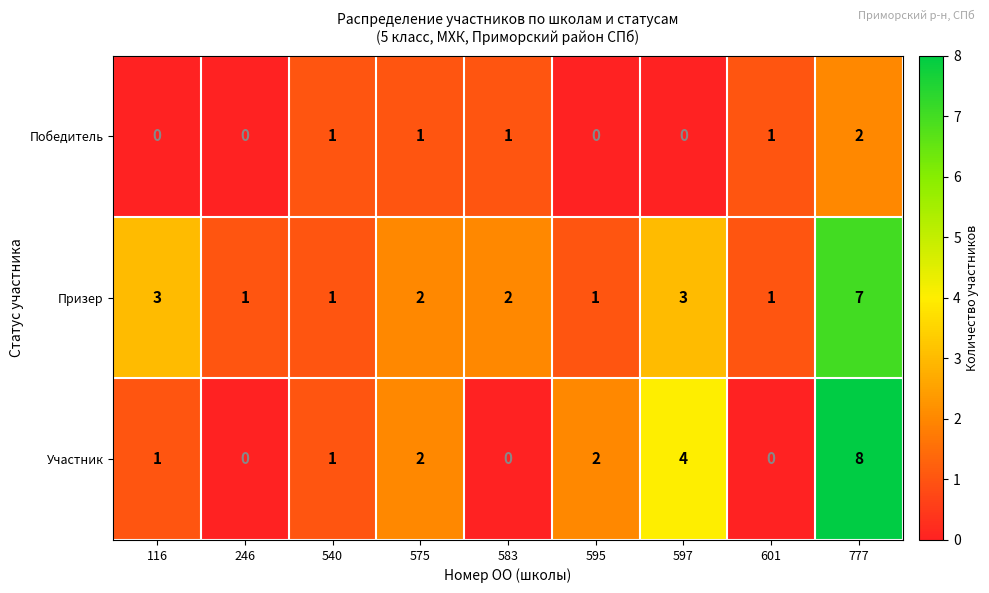

What is the maximum value for Призер?

7